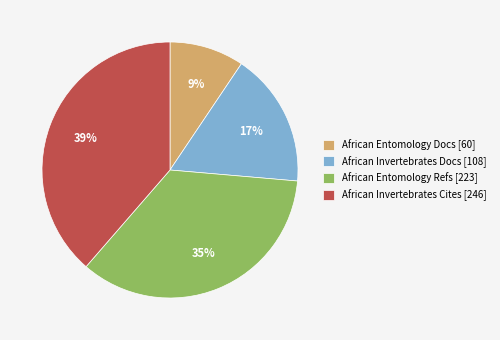

Count the number of slices in the pie.

4